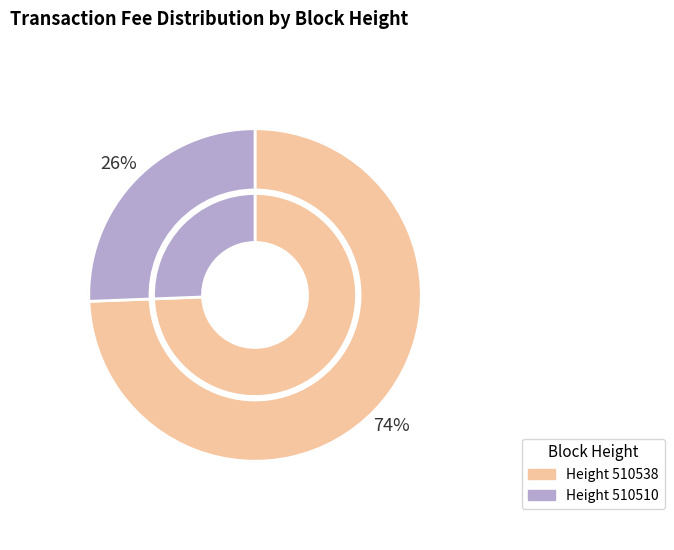

Which has a higher value, 510510 or 510538?

510538